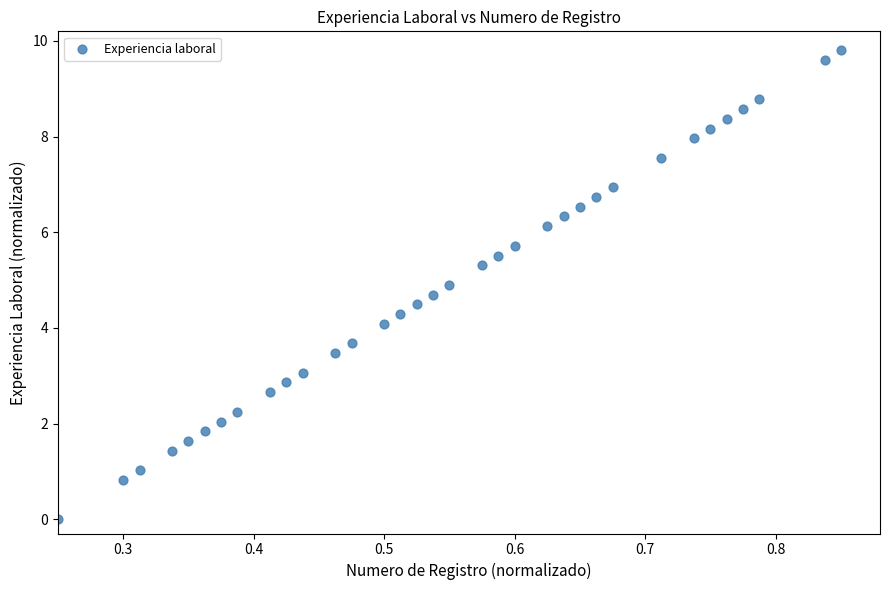

What is the range of X values (max minus min)?

0.6